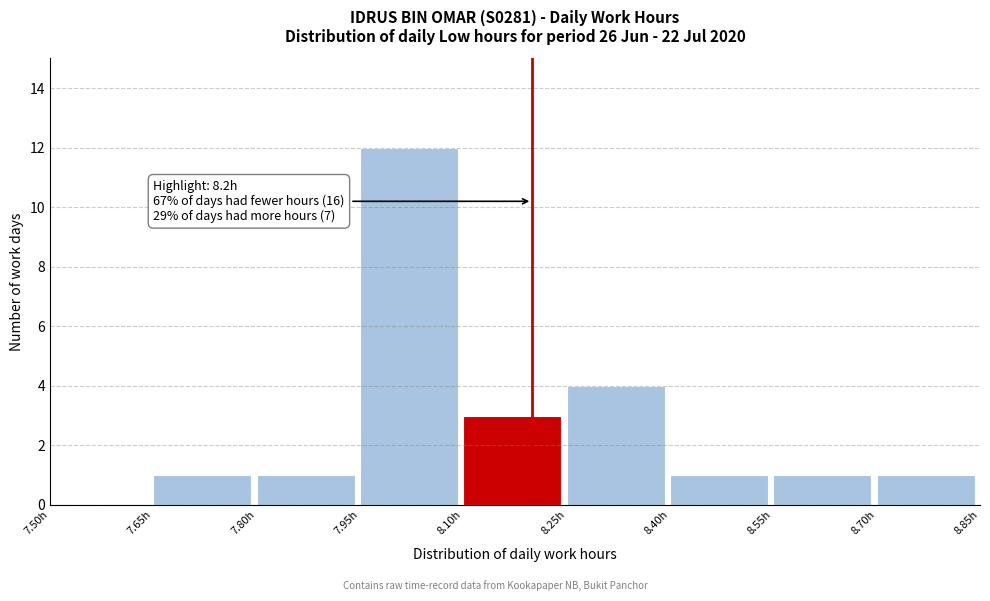

Over which range of the x-axis is the bar tallest?

7.95 to 8.10